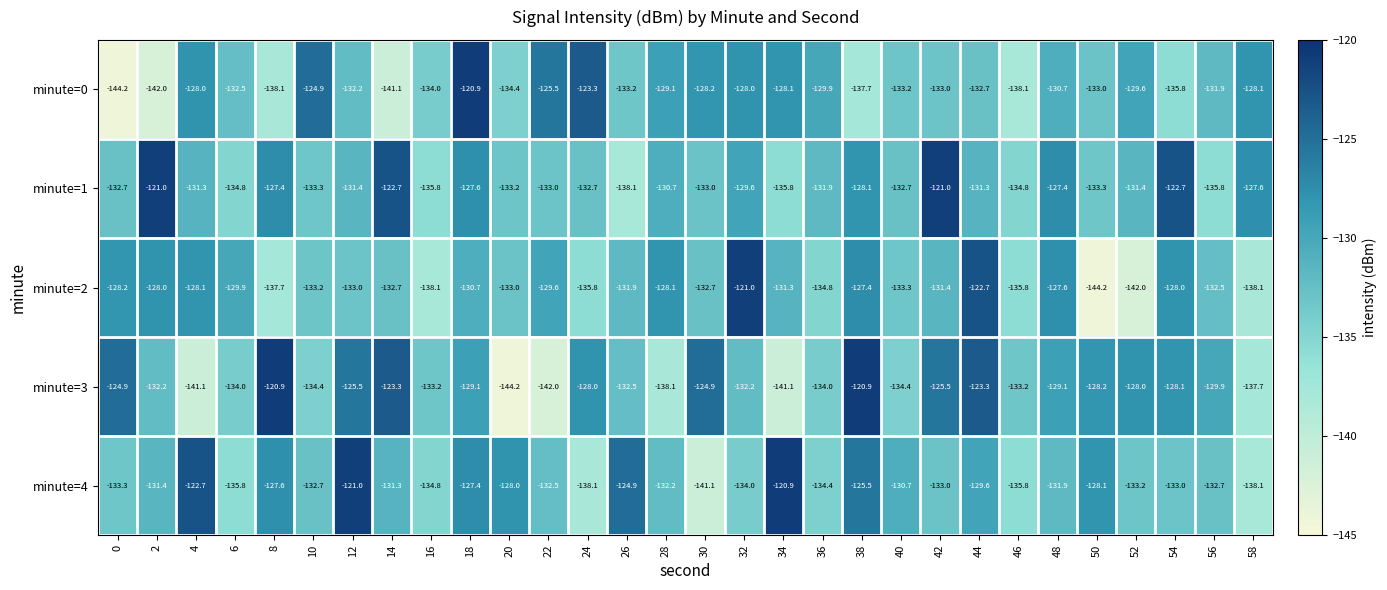

What is the sum of the minute=3 values at 14 and 30?

-248.2